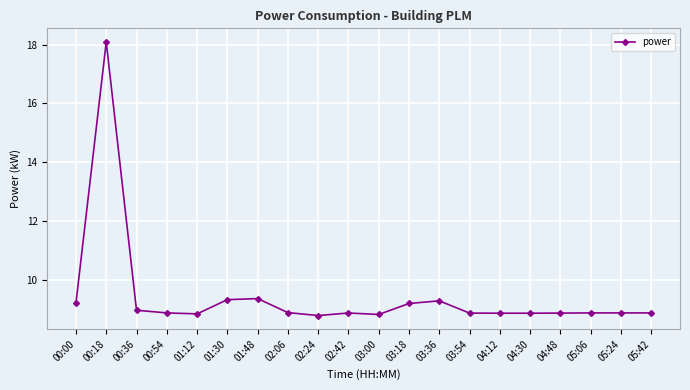

What is the greatest value displayed?

18.1